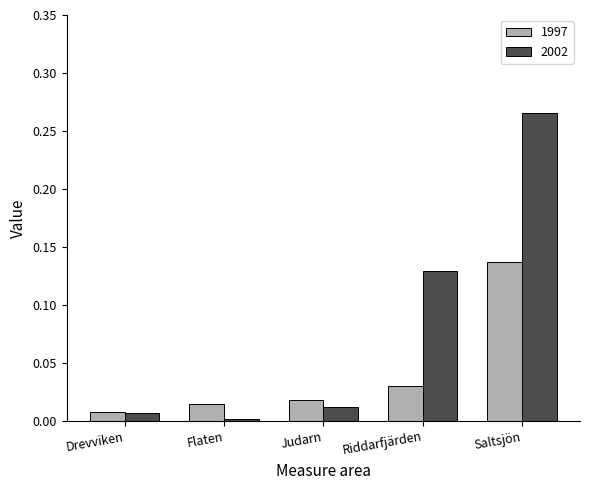

Rank the series at Saltsjön from lowest to highest value.

1997, 2002